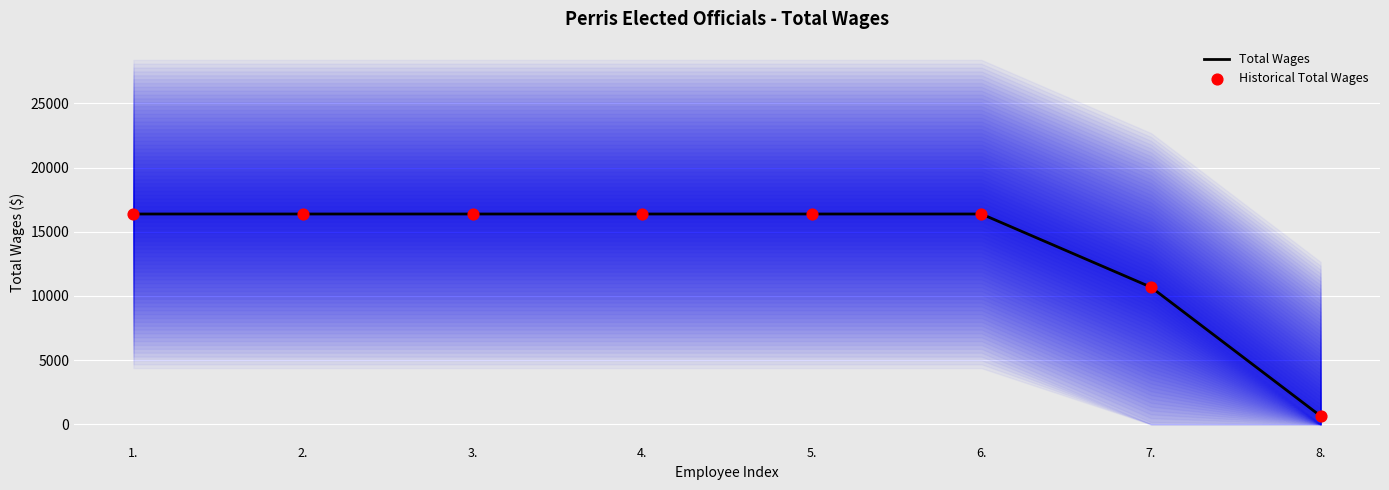

Which series contains the lowest Y value?

Total Wages